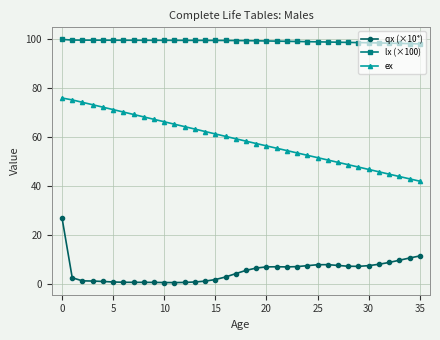

What is the sum of all qx (×10⁴) values?

195.7